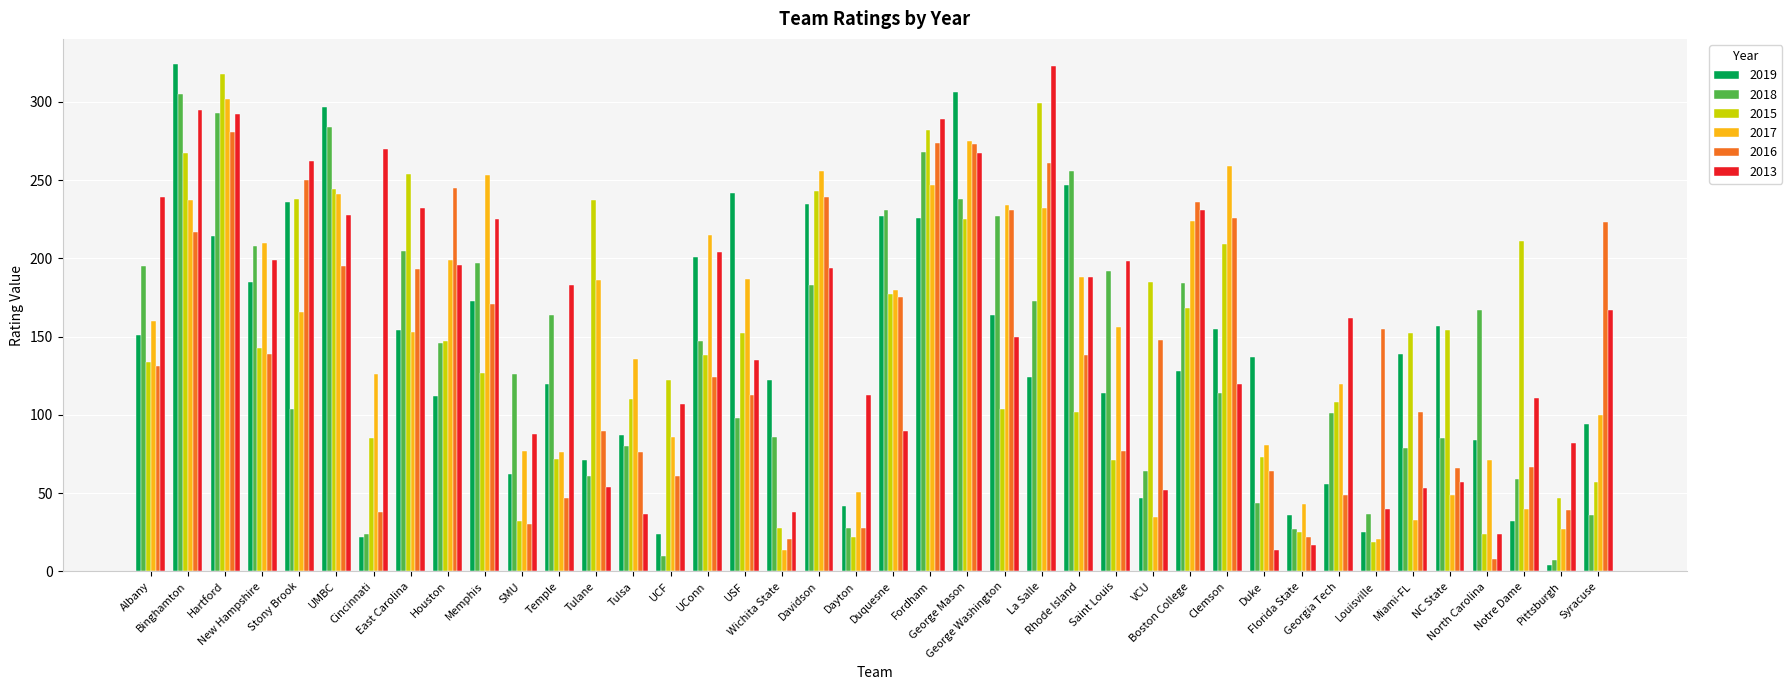

Are the bars horizontal?

No